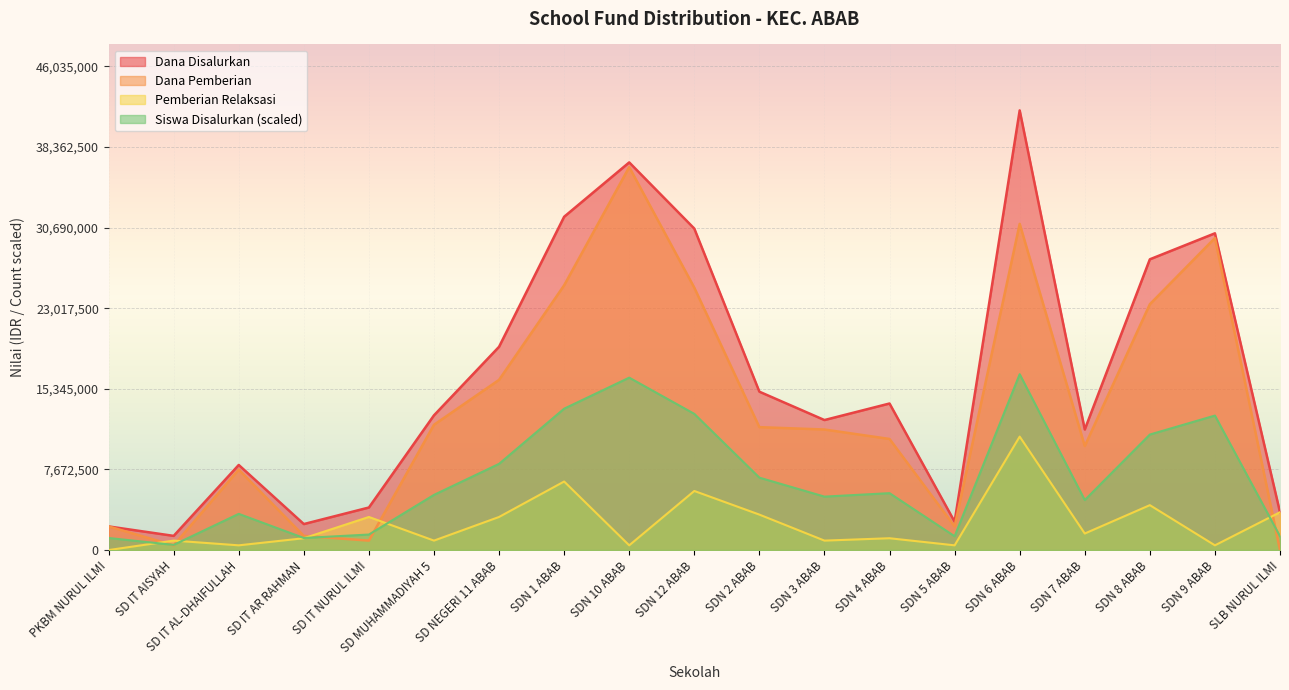

Reading right to left, transcribe all the data shown in this chart.

Dana Disalurkan: SLB NURUL ILMI=3600000.0	SDN 9 ABAB=30150000.0	SDN 8 ABAB=27675000.0	SDN 7 ABAB=11475000.0	SDN 6 ABAB=41850000.0	SDN 5 ABAB=2700000.0	SDN 4 ABAB=13950000.0	SDN 3 ABAB=12375000.0	SDN 2 ABAB=15075000.0	SDN 12 ABAB=30600000.0	SDN 10 ABAB=36900000.0	SDN 1 ABAB=31725000.0	SD NEGERI 11 ABAB=19350000.0	SD MUHAMMADIYAH 5=12825000.0	SD IT NURUL ILMI=4050000.0	SD IT AR RAHMAN=2475000.0	SD IT AL-DHAIFULLAH=8100000.0	SD IT AISYAH=1350000.0	PKBM NURUL ILMI=2250000.0
Dana Pemberian: SLB NURUL ILMI=0.0	SDN 9 ABAB=29700000.0	SDN 8 ABAB=23400000.0	SDN 7 ABAB=9900000.0	SDN 6 ABAB=31050000.0	SDN 5 ABAB=2250000.0	SDN 4 ABAB=10575000.0	SDN 3 ABAB=11475000.0	SDN 2 ABAB=11700000.0	SDN 12 ABAB=24975000.0	SDN 10 ABAB=36450000.0	SDN 1 ABAB=25200000.0	SD NEGERI 11 ABAB=16200000.0	SD MUHAMMADIYAH 5=11925000.0	SD IT NURUL ILMI=900000.0	SD IT AR RAHMAN=1350000.0	SD IT AL-DHAIFULLAH=7650000.0	SD IT AISYAH=450000.0	PKBM NURUL ILMI=2250000.0
Siswa Disalurkan: SLB NURUL ILMI=1312941.2	SDN 9 ABAB=12801176.5	SDN 8 ABAB=10995882.4	SDN 7 ABAB=4759411.8	SDN 6 ABAB=16740000.0	SDN 5 ABAB=1312941.2	SDN 4 ABAB=5415882.4	SDN 3 ABAB=5087647.1	SDN 2 ABAB=6892941.2	SDN 12 ABAB=12965294.1	SDN 10 ABAB=16411764.7	SDN 1 ABAB=13457647.1	SD NEGERI 11 ABAB=8205882.4	SD MUHAMMADIYAH 5=5251764.7	SD IT NURUL ILMI=1477058.8	SD IT AR RAHMAN=1148823.5	SD IT AL-DHAIFULLAH=3446470.6	SD IT AISYAH=492352.9	PKBM NURUL ILMI=1148823.5
Pemberian Relaksasi: SLB NURUL ILMI=3600000.0	SDN 9 ABAB=450000.0	SDN 8 ABAB=4275000.0	SDN 7 ABAB=1575000.0	SDN 6 ABAB=10800000.0	SDN 5 ABAB=450000.0	SDN 4 ABAB=1125000.0	SDN 3 ABAB=900000.0	SDN 2 ABAB=3375000.0	SDN 12 ABAB=5625000.0	SDN 10 ABAB=450000.0	SDN 1 ABAB=6525000.0	SD NEGERI 11 ABAB=3150000.0	SD MUHAMMADIYAH 5=900000.0	SD IT NURUL ILMI=3150000.0	SD IT AR RAHMAN=1125000.0	SD IT AL-DHAIFULLAH=450000.0	SD IT AISYAH=900000.0	PKBM NURUL ILMI=0.0